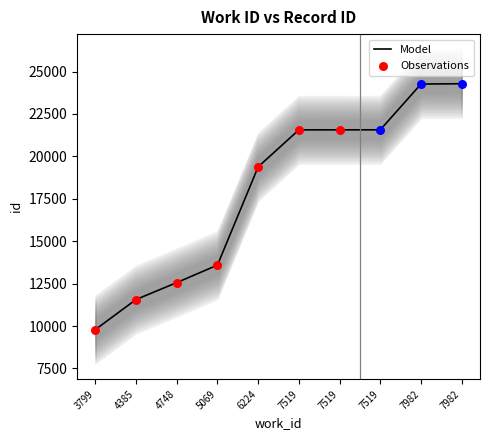

Between 4385 and 4748, which is larger?

4748